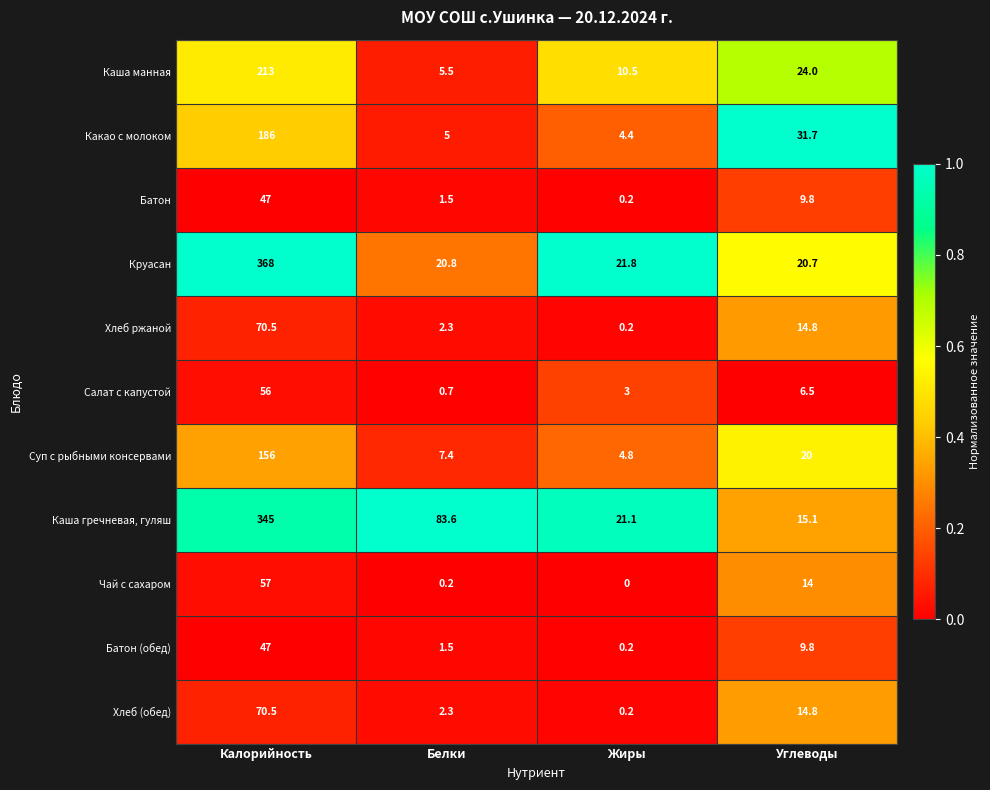

Which category has the highest value across all series?

Калорийность